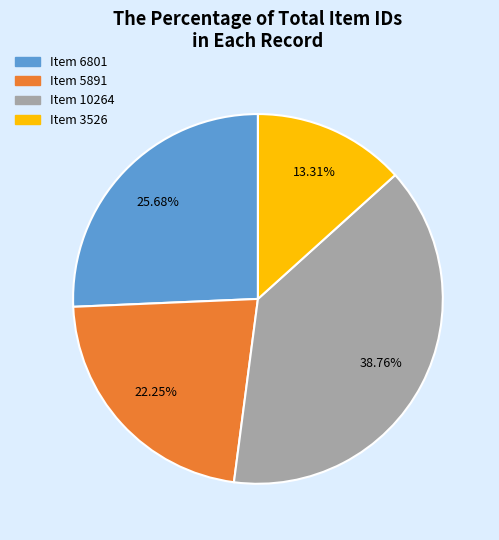

Combined, what portion of the pie is Item 5891 and Item 6801?

47.9%